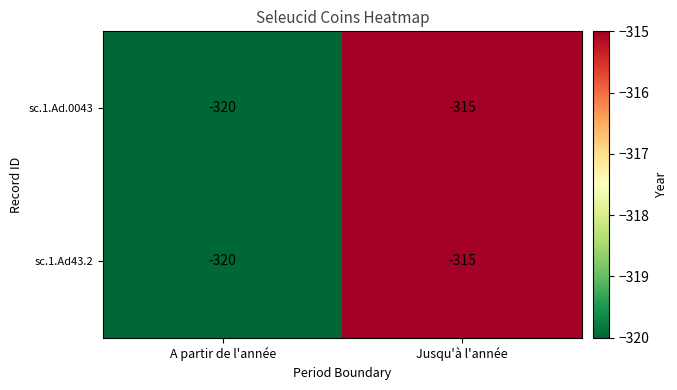

What is the total value across all series at Jusqu'à l'année?

-630